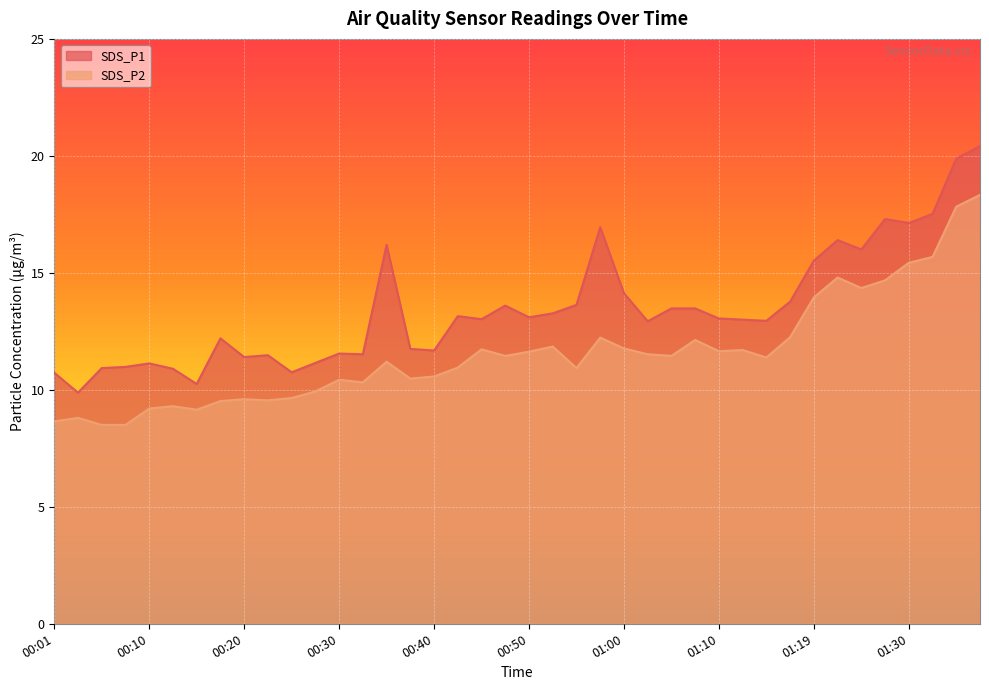

The SDS_P1 series shows 5.0 at 01:05. True or false?

False